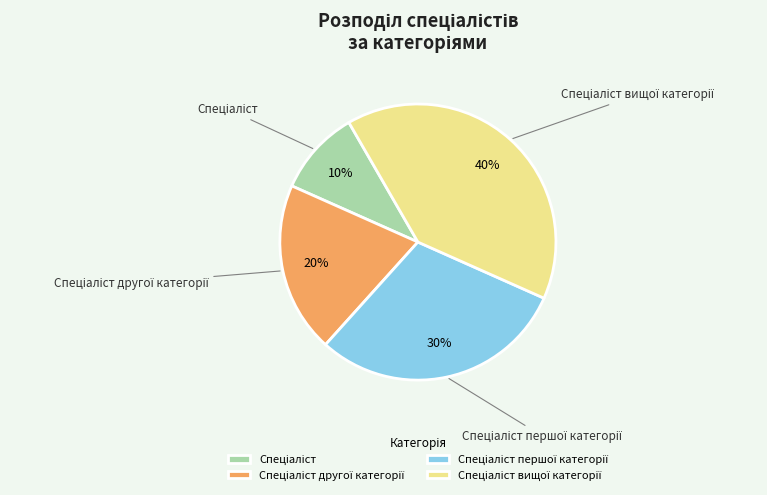

Is there any slice that represents more than half of the pie?

No